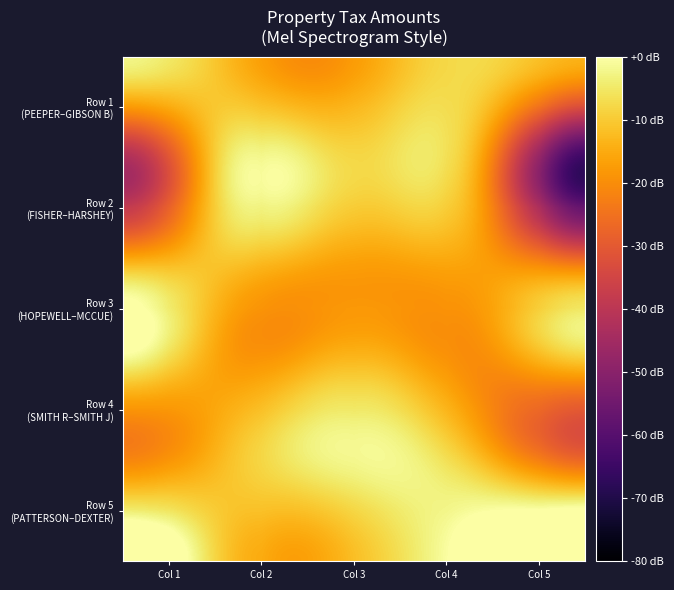

Which series has the largest total across all categories?

Row 5 (PATTERSON–DEXTER)